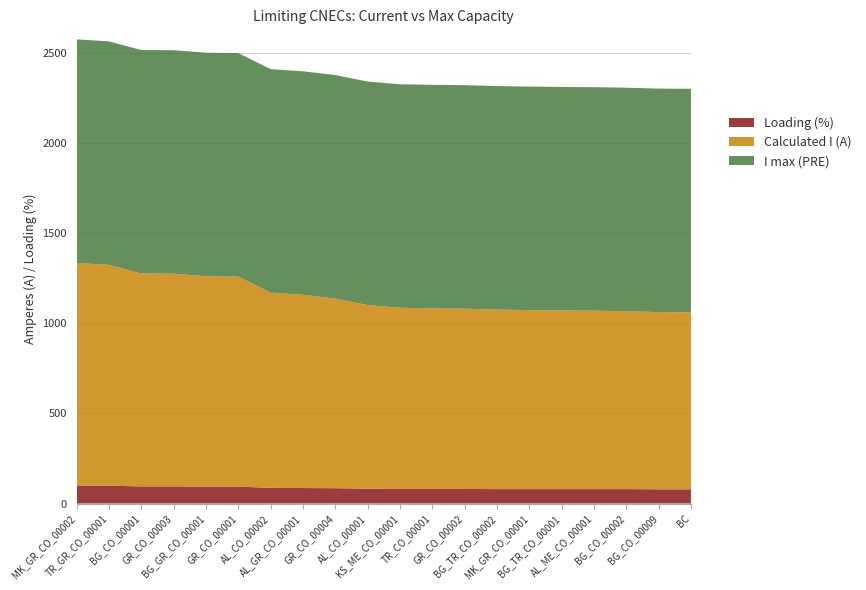

Reading left to right, transcribe all the data shown in this chart.

Calculated I (A): 1235	1225	1181	1180	1167	1165	1083	1072	1052	1019	1005	1002	1000	996	993	991	990	987	983	982
I max (PRE): 1240	1240	1240	1240	1240	1240	1240	1240	1240	1240	1240	1240	1240	1240	1240	1240	1240	1240	1240	1240
Loading (%): 100	99	95	95	94	94	87	86	85	82	81	81	81	80	80	80	80	80	79	79